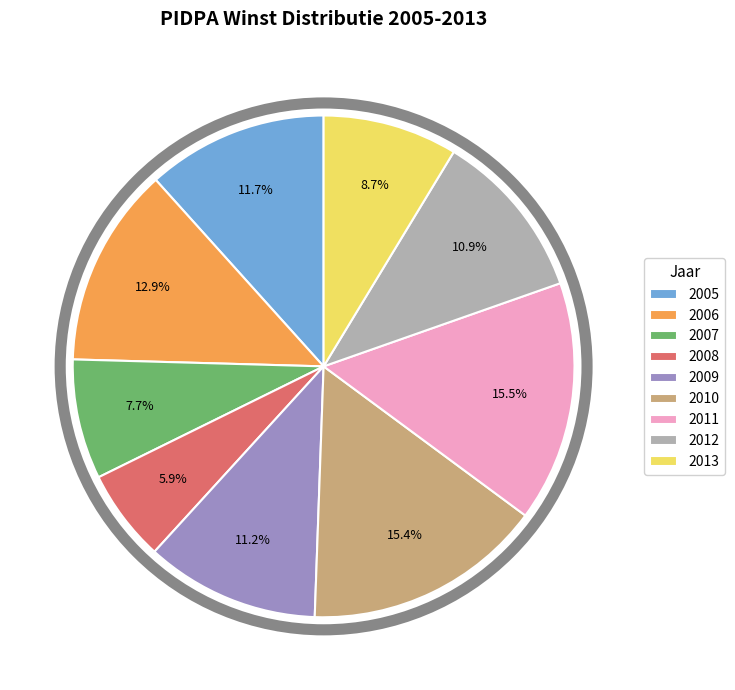

Which has a higher value, 2008 or 2010?

2010